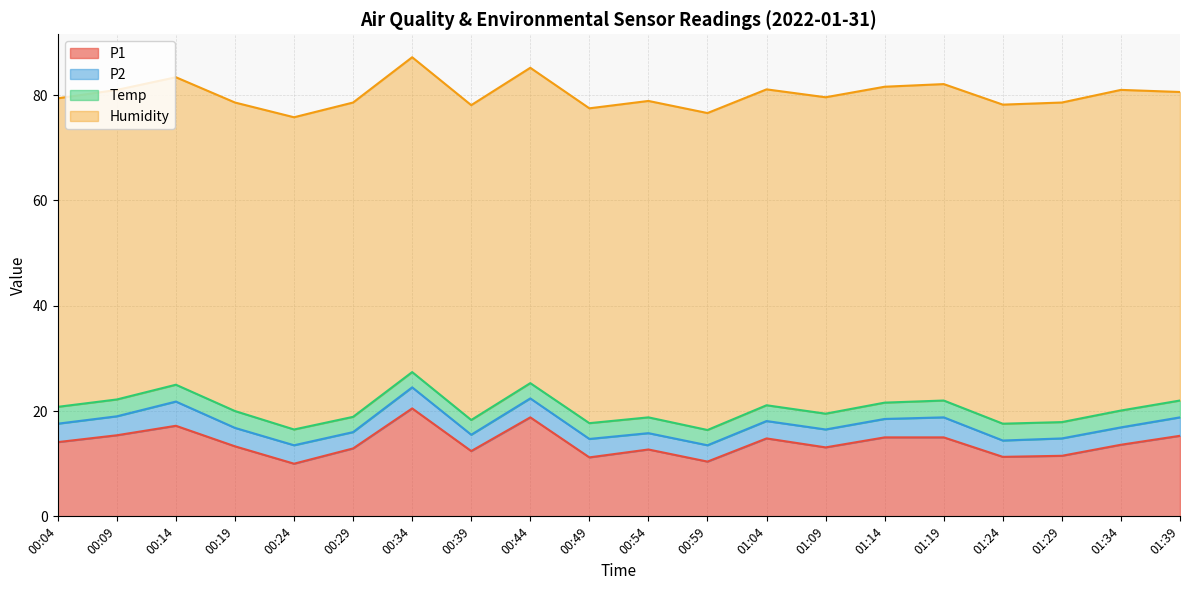

Which series has the largest total across all categories?

Humidity